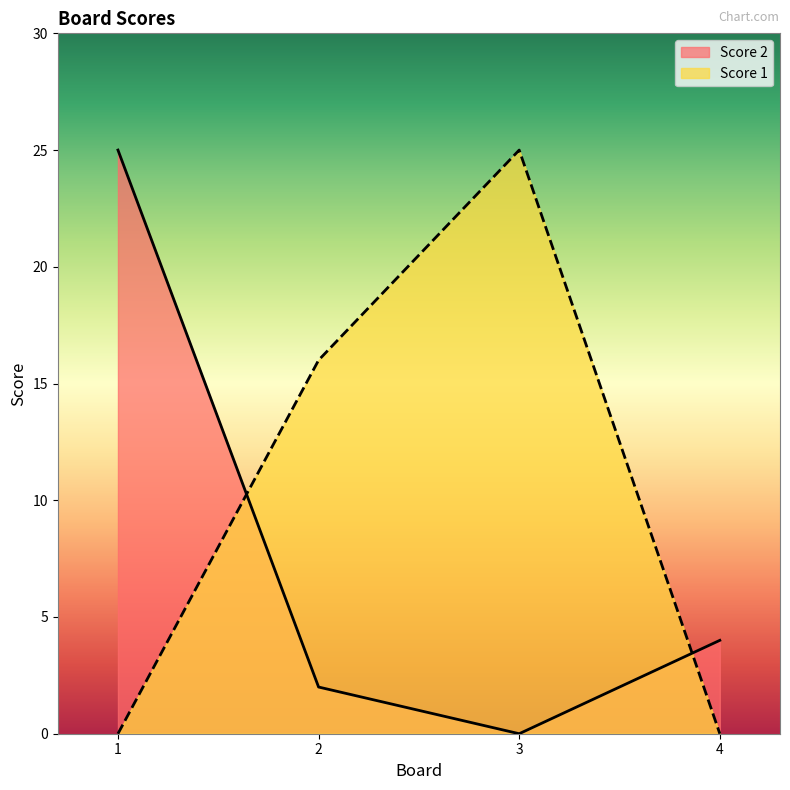

At which label does Score 2 first exceed 4?

1